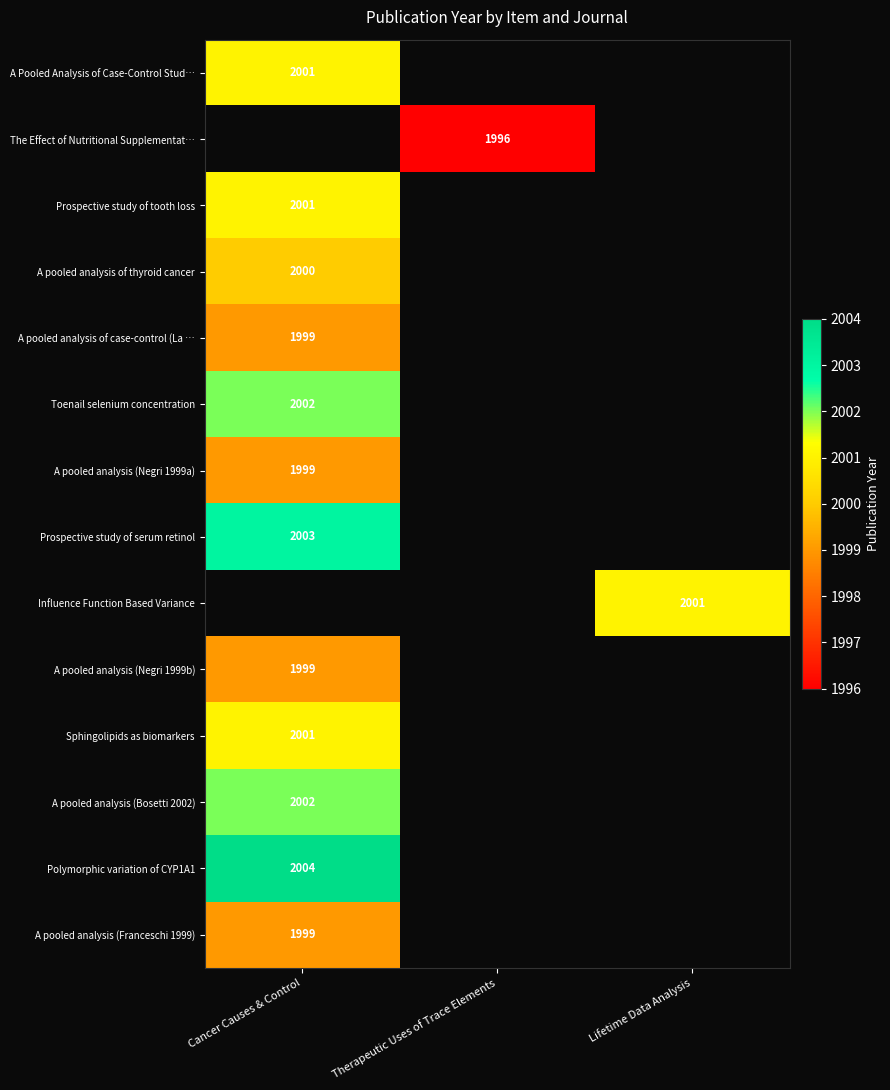

True or false: Polymorphic variation of CYP1A1 has a value of 2004 at Cancer Causes & Control.

True